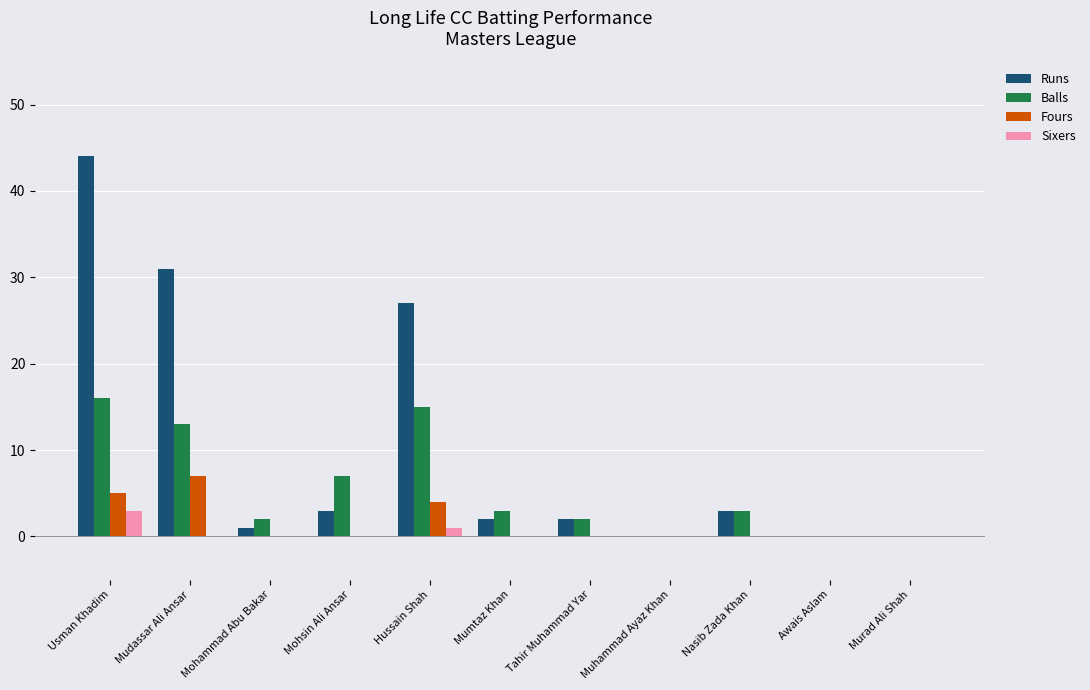

At which category is the sum across all series the highest?

Usman Khadim